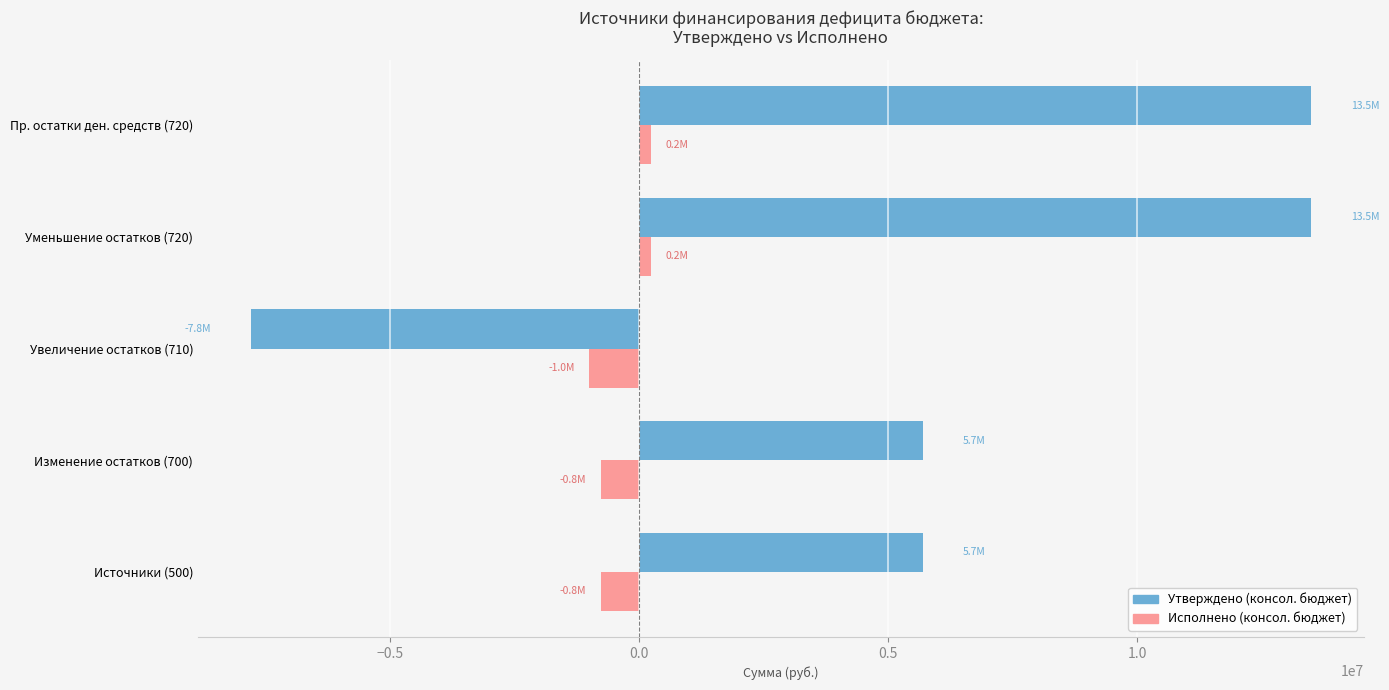

Which category has the lowest value in the Утверждено (консол. бюджет) series?

Увеличение остатков (710)